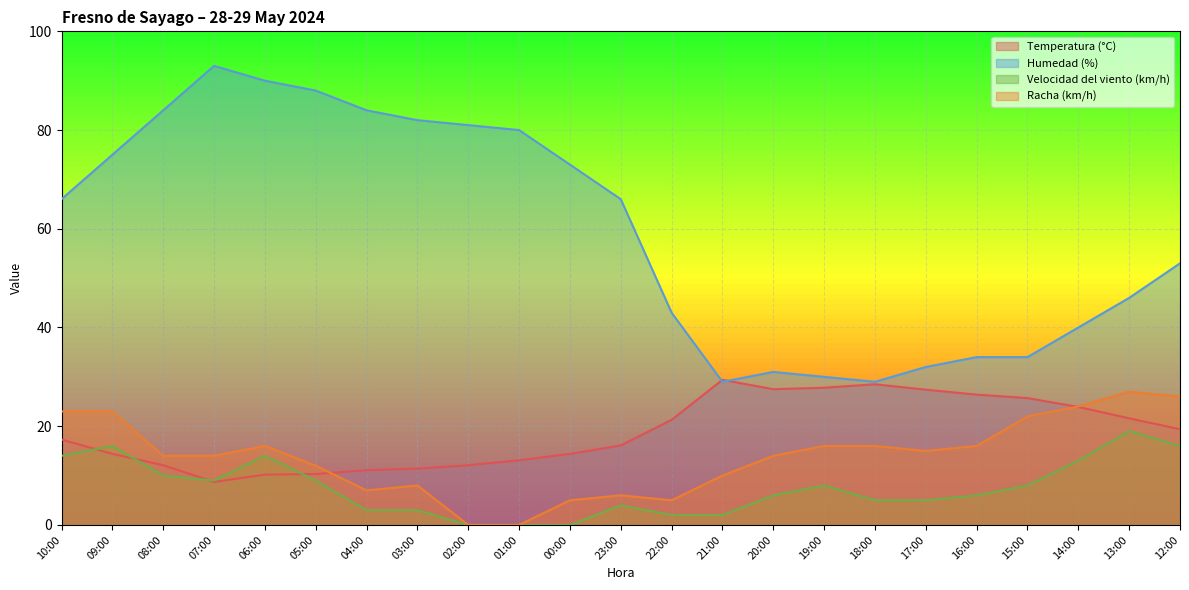

Reading left to right, transcribe all the data shown in this chart.

Temperatura (°C): 10:00=17.3	09:00=14.4	08:00=12.1	07:00=8.7	06:00=10.2	05:00=10.3	04:00=11.1	03:00=11.4	02:00=12.1	01:00=13.1	00:00=14.4	23:00=16.1	22:00=21.3	21:00=29.4	20:00=27.5	19:00=27.8	18:00=28.5	17:00=27.4	16:00=26.4	15:00=25.7	14:00=23.9	13:00=21.6	12:00=19.4
Humedad (%): 10:00=66.0	09:00=75.0	08:00=84.0	07:00=93.0	06:00=90.0	05:00=88.0	04:00=84.0	03:00=82.0	02:00=81.0	01:00=80.0	00:00=73.0	23:00=66.0	22:00=43.0	21:00=29.0	20:00=31.0	19:00=30.0	18:00=29.0	17:00=32.0	16:00=34.0	15:00=34.0	14:00=40.0	13:00=46.0	12:00=53.0
Velocidad del viento (km/h): 10:00=14.0	09:00=16.0	08:00=10.0	07:00=9.0	06:00=14.0	05:00=9.0	04:00=3.0	03:00=3.0	02:00=0.0	01:00=0.0	00:00=0.0	23:00=4.0	22:00=2.0	21:00=2.0	20:00=6.0	19:00=8.0	18:00=5.0	17:00=5.0	16:00=6.0	15:00=8.0	14:00=13.0	13:00=19.0	12:00=16.0
Racha (km/h): 10:00=23.0	09:00=23.0	08:00=14.0	07:00=14.0	06:00=16.0	05:00=12.0	04:00=7.0	03:00=8.0	02:00=0.0	01:00=0.0	00:00=5.0	23:00=6.0	22:00=5.0	21:00=10.0	20:00=14.0	19:00=16.0	18:00=16.0	17:00=15.0	16:00=16.0	15:00=22.0	14:00=24.0	13:00=27.0	12:00=26.0